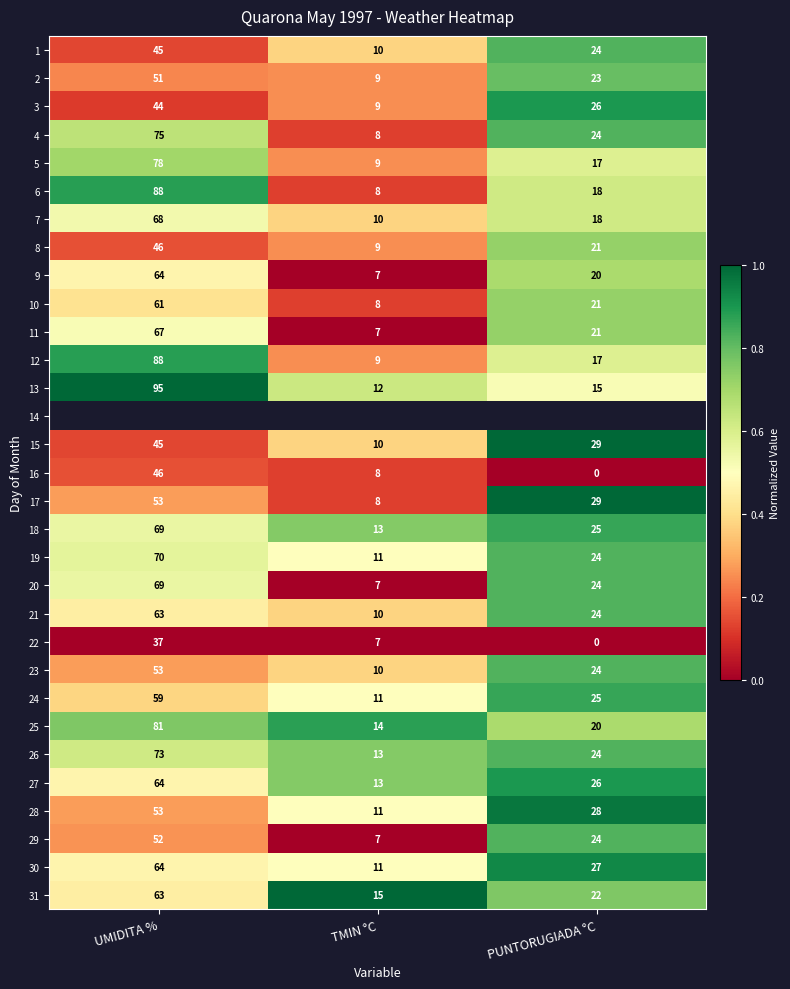

Which category has the lowest value in the 9 series?

TMIN °C